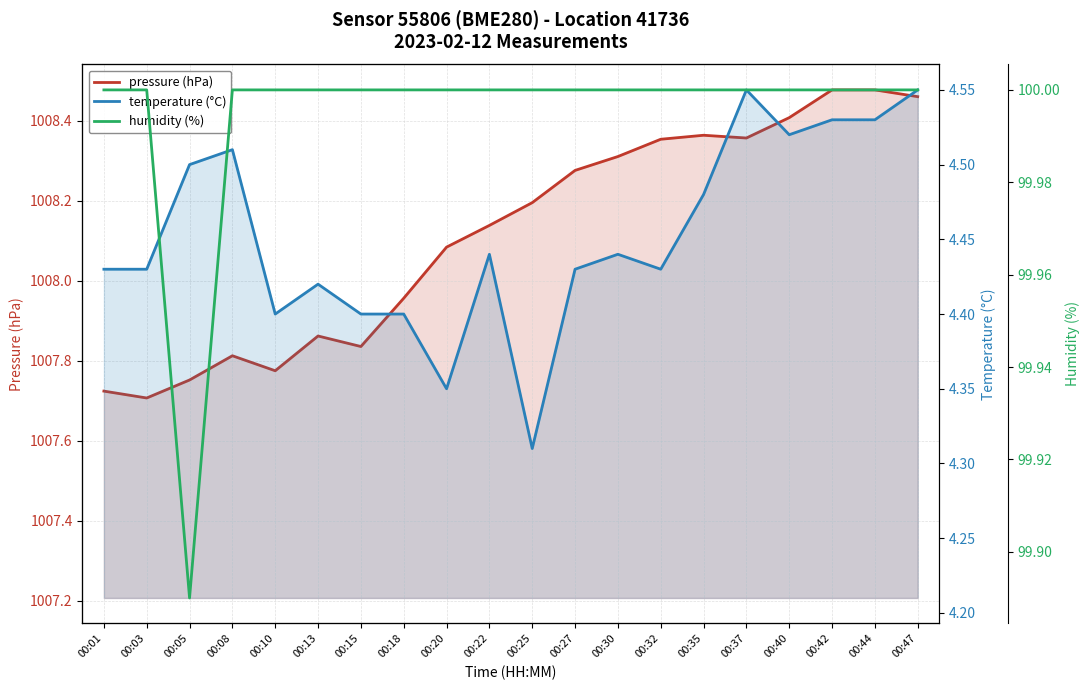

What is the total value across all series at 00:22?

1112.6